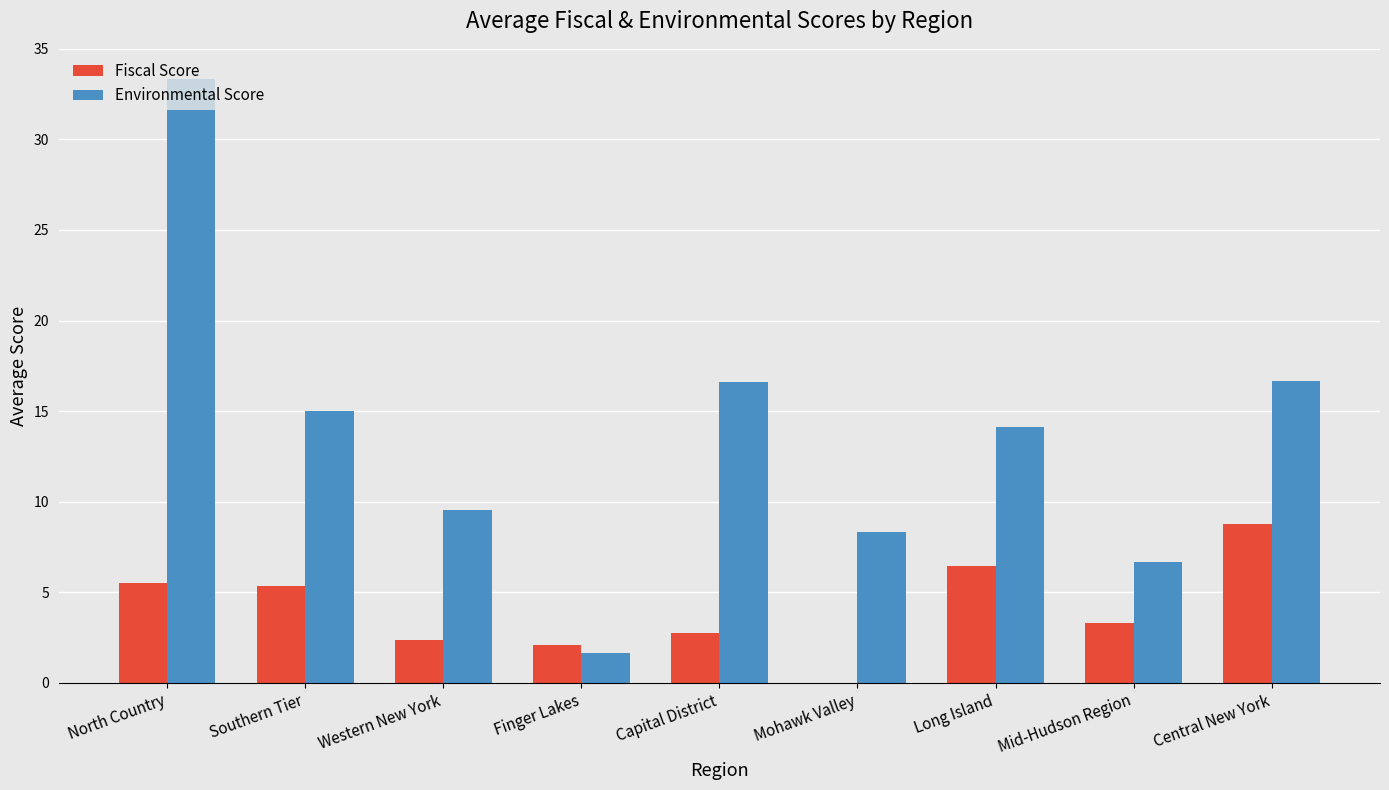

What is the approximate value of Fiscal Score at Southern Tier?

5.3